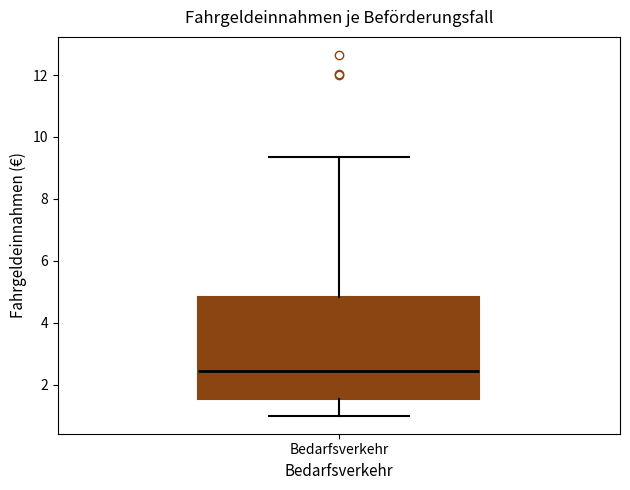

Transcribe this box plot: give where the median line is, the range the box spans, and where the two whiskers end, as read against the y-axis. The values are not printed on the chart, so give them approximately, as read against the axis.

median 2.4, box 1.6 to 4.8, whiskers 1.0 to 9.4